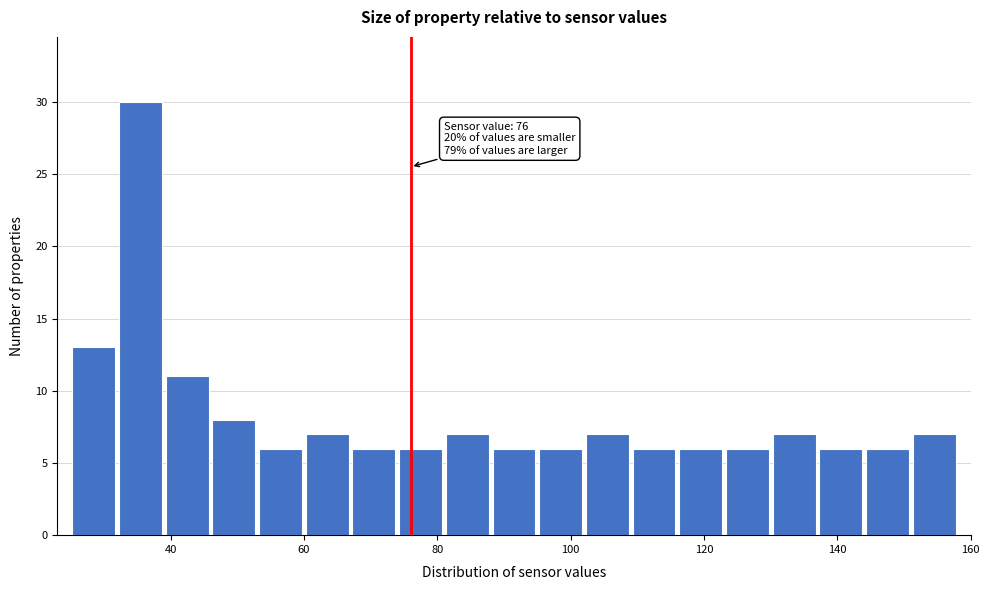

Around what value on the x-axis is the tallest bar? Give the approximate position of its centre, as read against the axis.

36